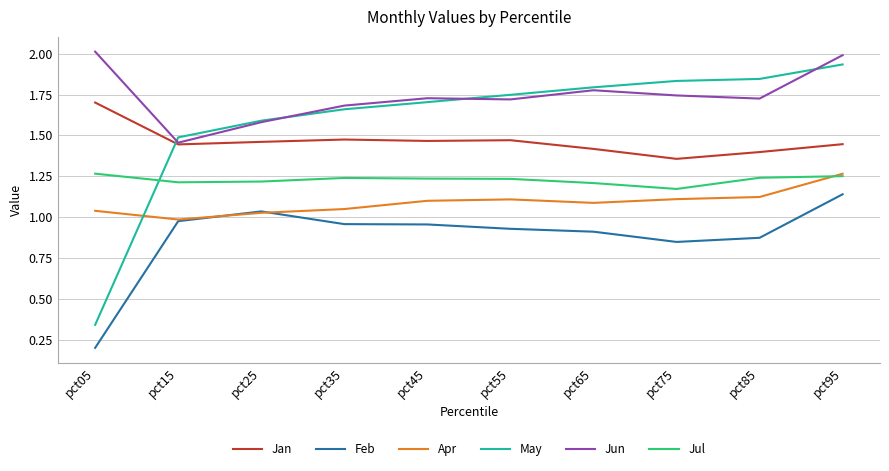

Does the chart have visible grid lines?

Yes